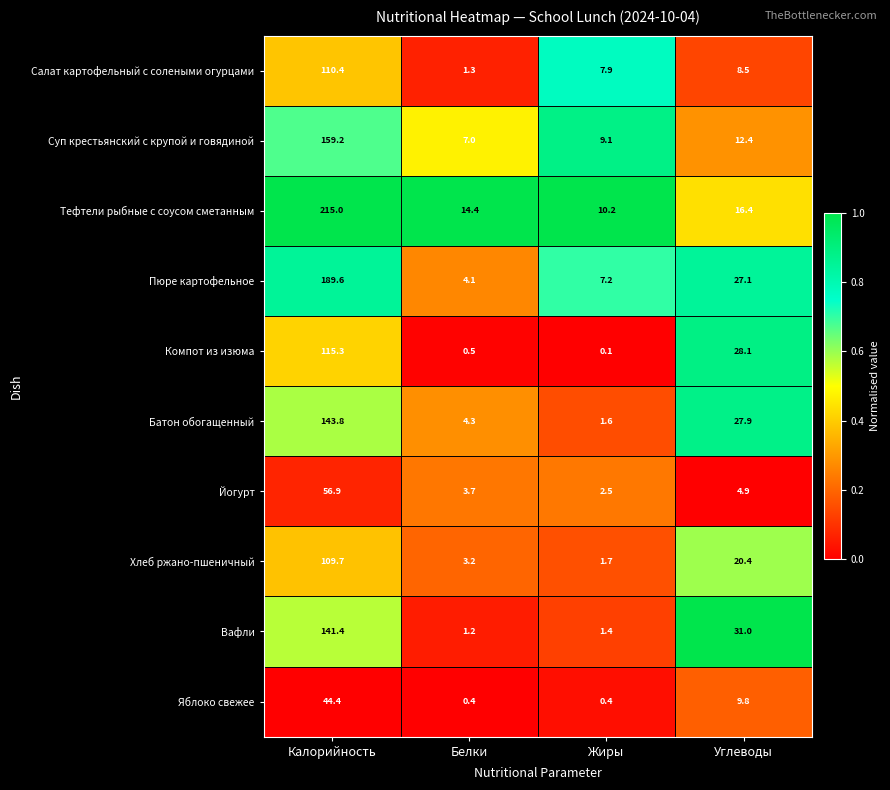

What is the sum of the Пюре картофельное values at Углеводы and Белки?

31.2